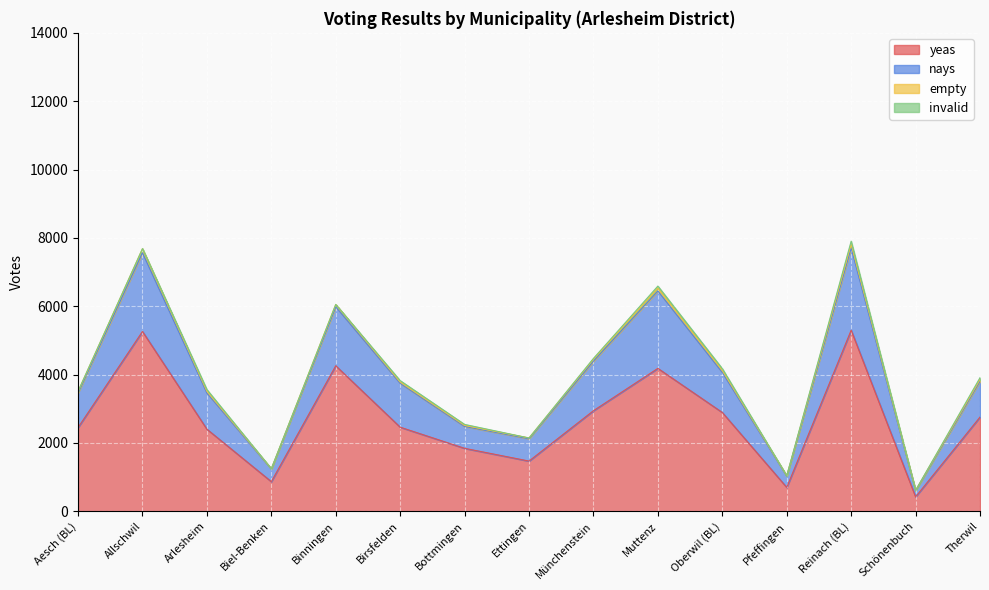

What is the maximum value for yeas?

5297